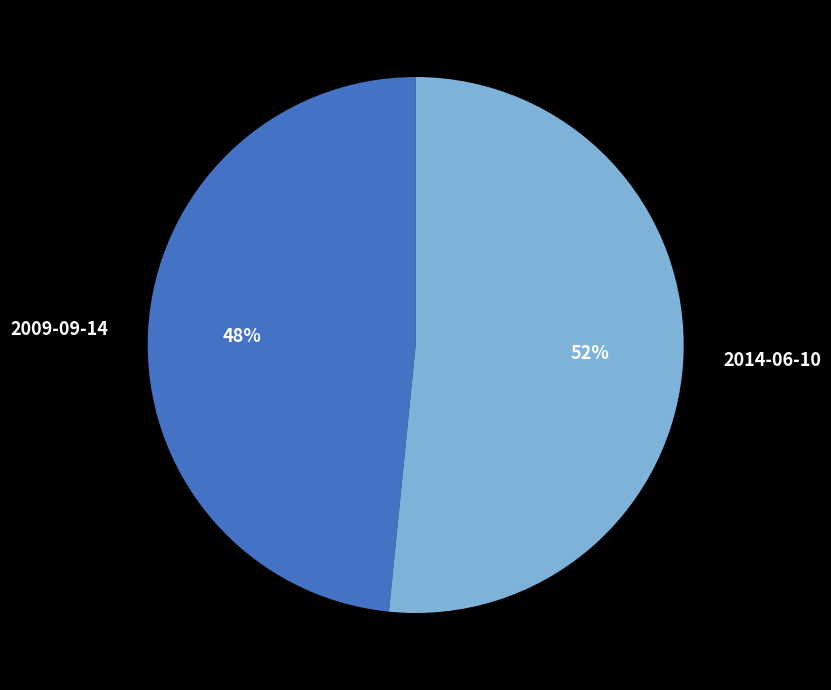

Which category has the smallest portion of the pie?

2009-09-14